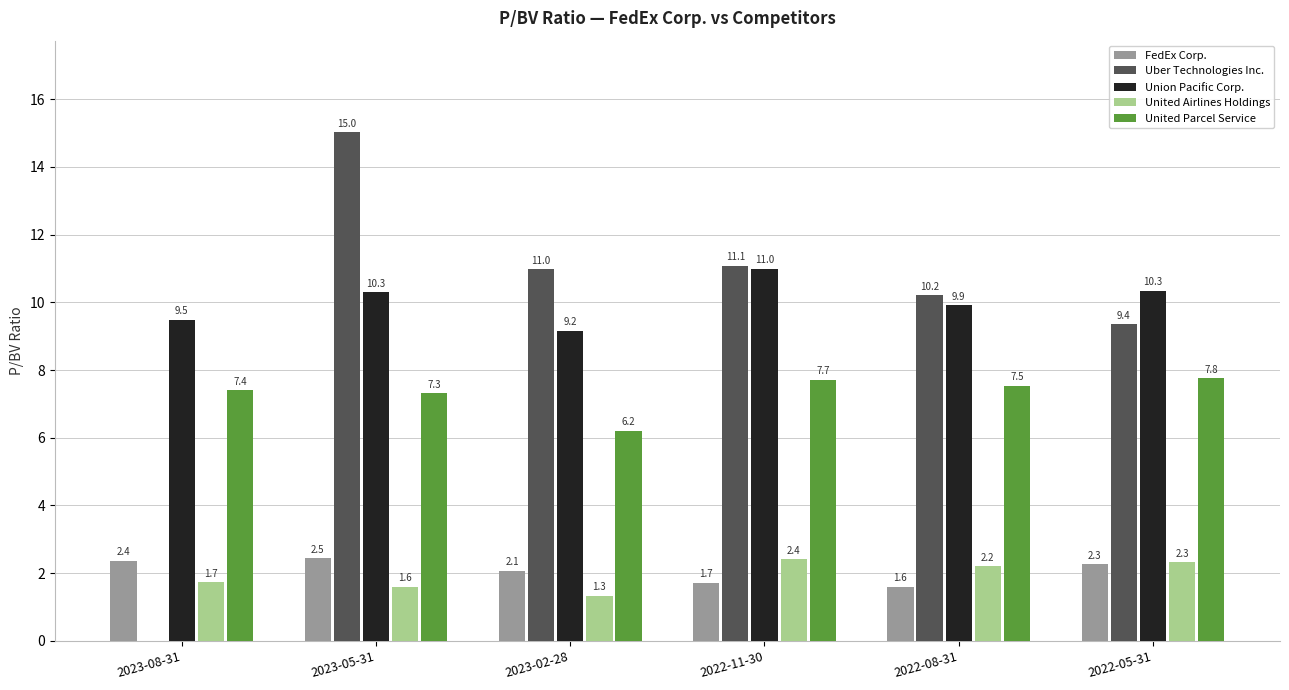

At which label is United Parcel Service closest to 6?

2023-02-28